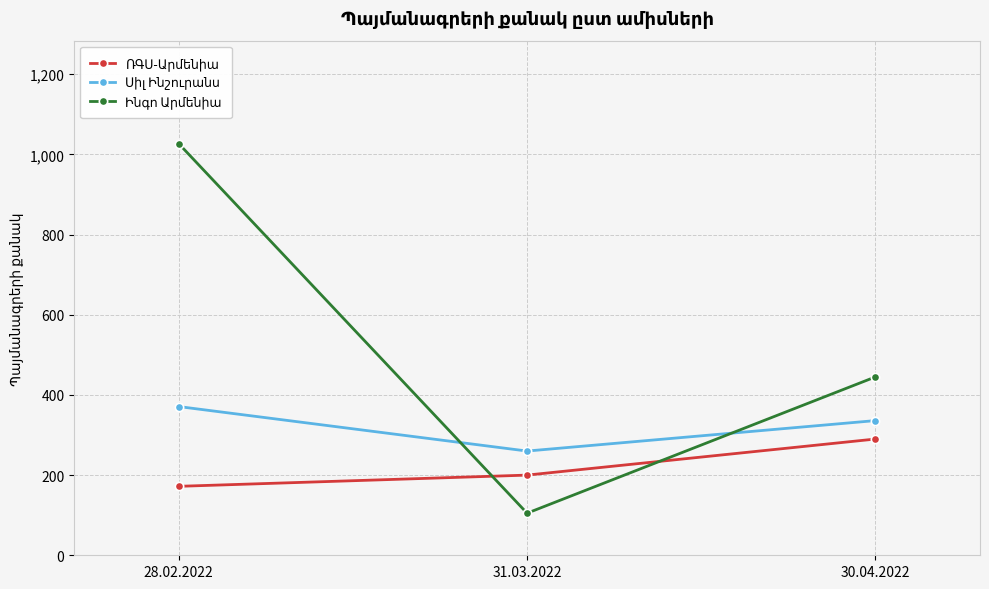

What is the maximum value shown in the chart?

1027